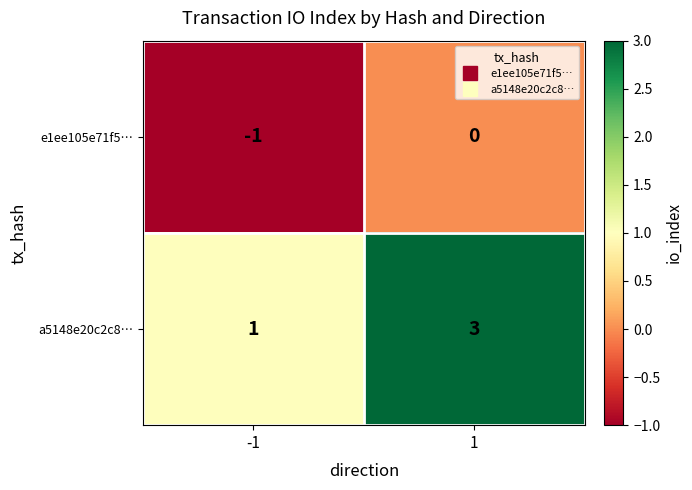

What is the sum of all a5148e20c2c8… values?

4